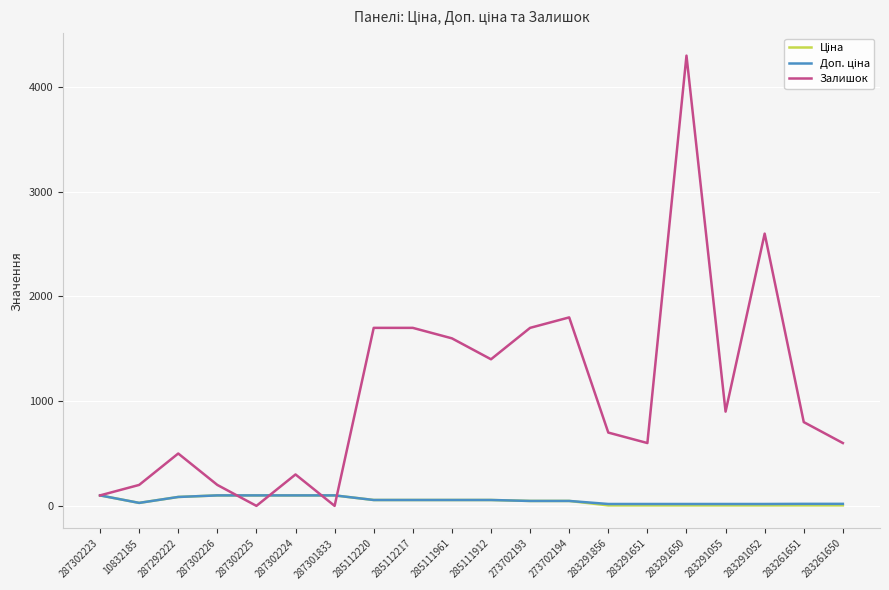

Which series has the largest range (max minus min)?

Залишок